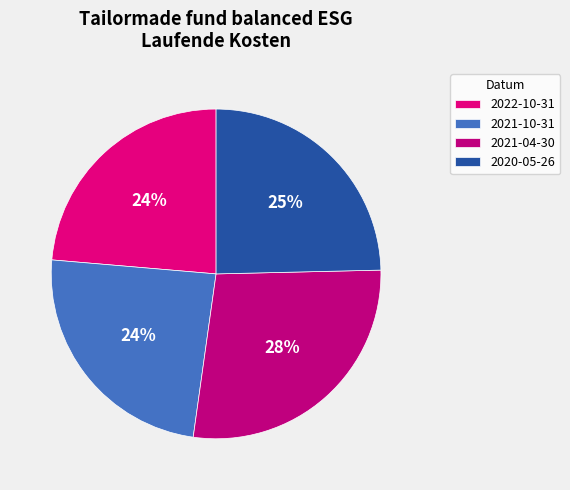

What percentage is NOT represented by 2021-10-31?

75.9%